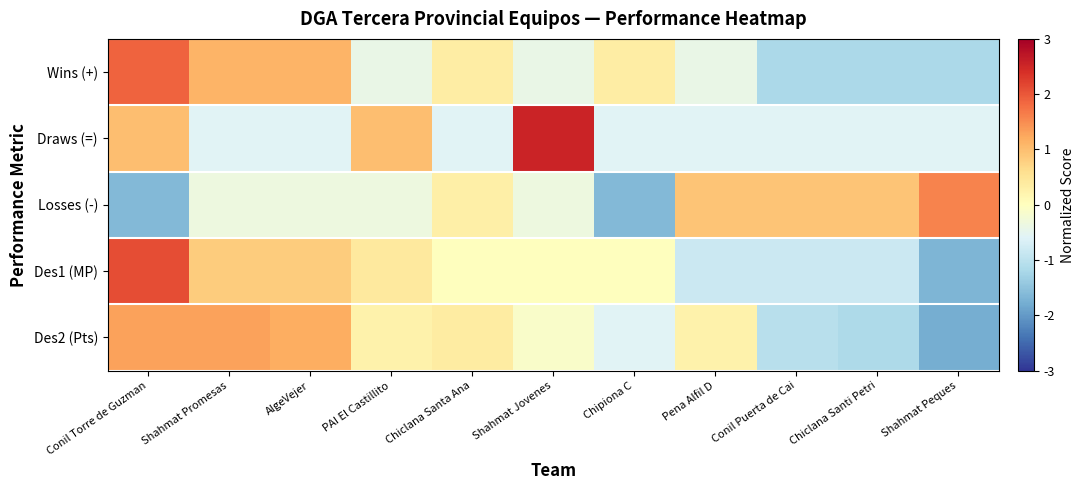

Between Chiclana Santi Petri and Shahmat Jovenes, which is larger?

Shahmat Jovenes